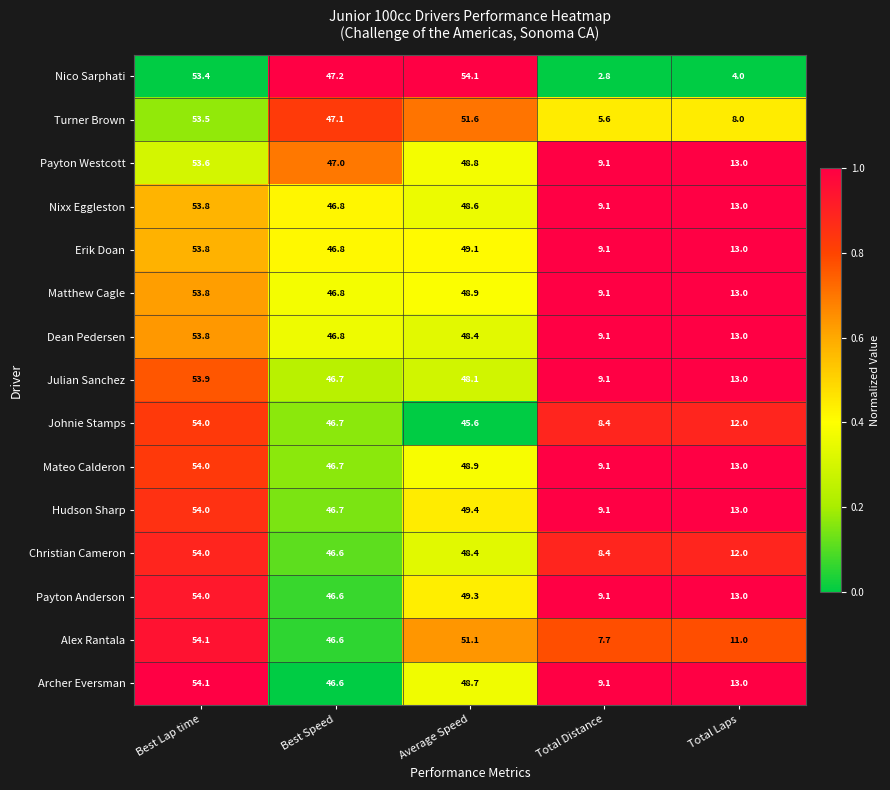

True or false: Nixx Eggleston has a value of 76.7 at Best Speed.

False